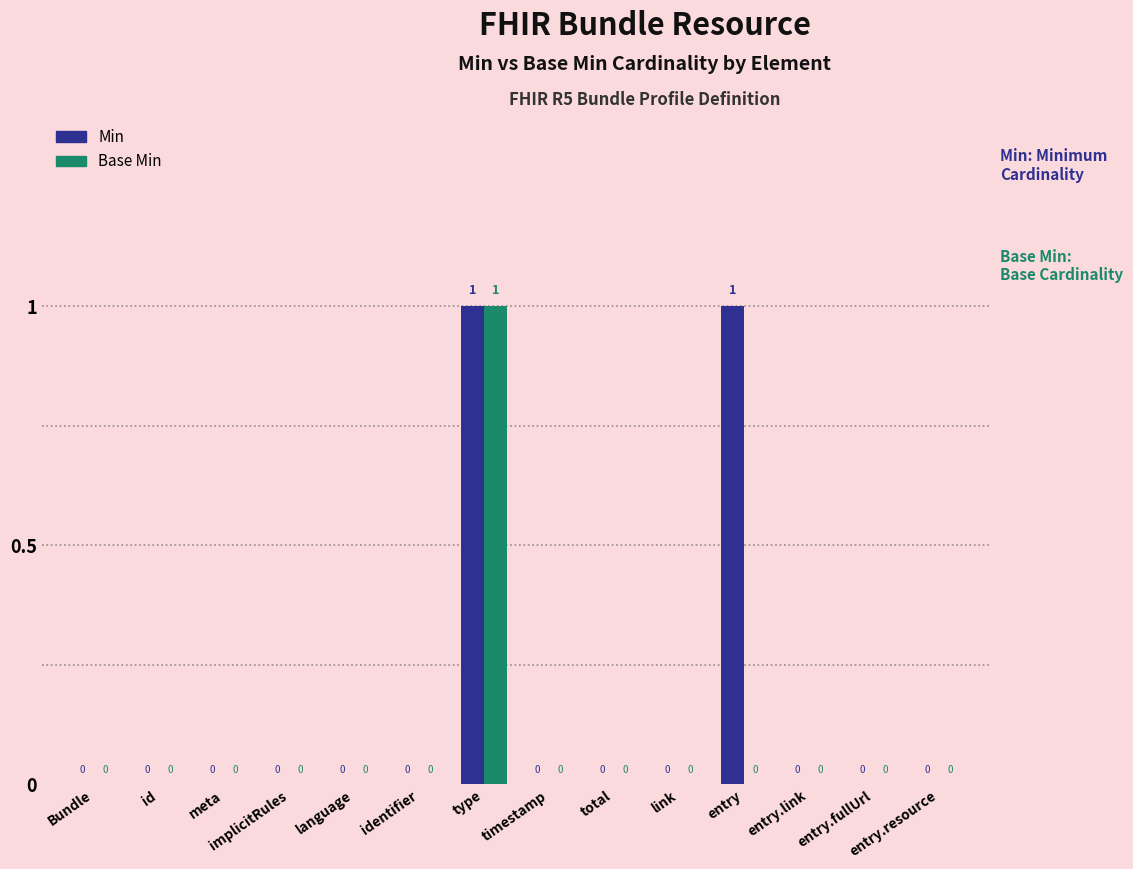

Reading left to right, list all the values displayed in this chart.

Min: Bundle=0	id=0	meta=0	implicitRules=0	language=0	identifier=0	type=1	timestamp=0	total=0	link=0	entry=1	entry.link=0	entry.fullUrl=0	entry.resource=0
Base Min: Bundle=0	id=0	meta=0	implicitRules=0	language=0	identifier=0	type=1	timestamp=0	total=0	link=0	entry=0	entry.link=0	entry.fullUrl=0	entry.resource=0